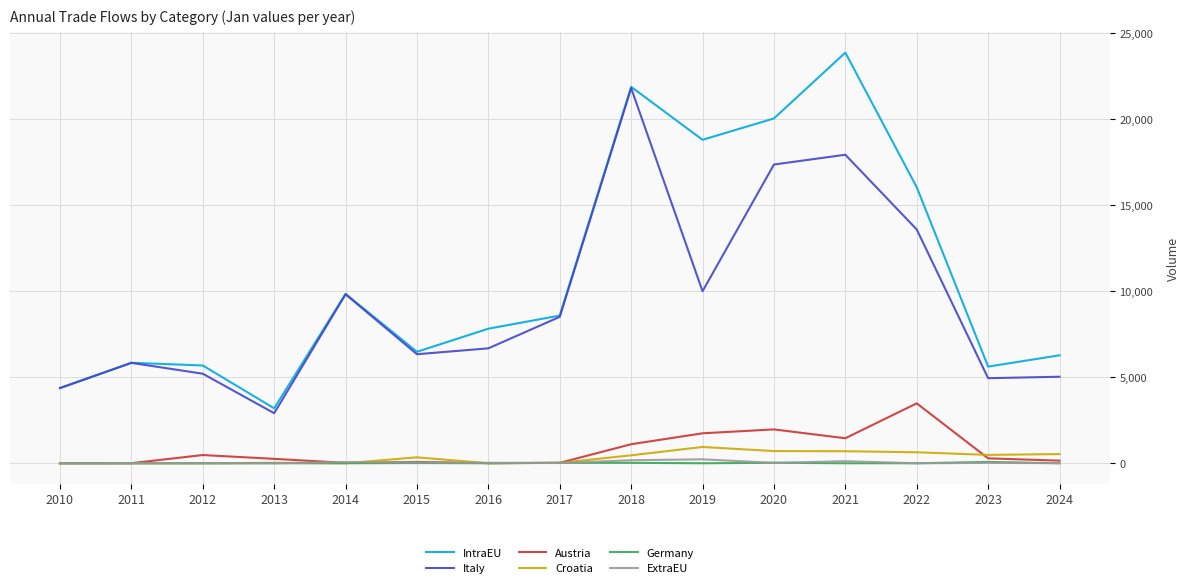

The value of IntraEU at 2018 is 33586.1. True or false?

False